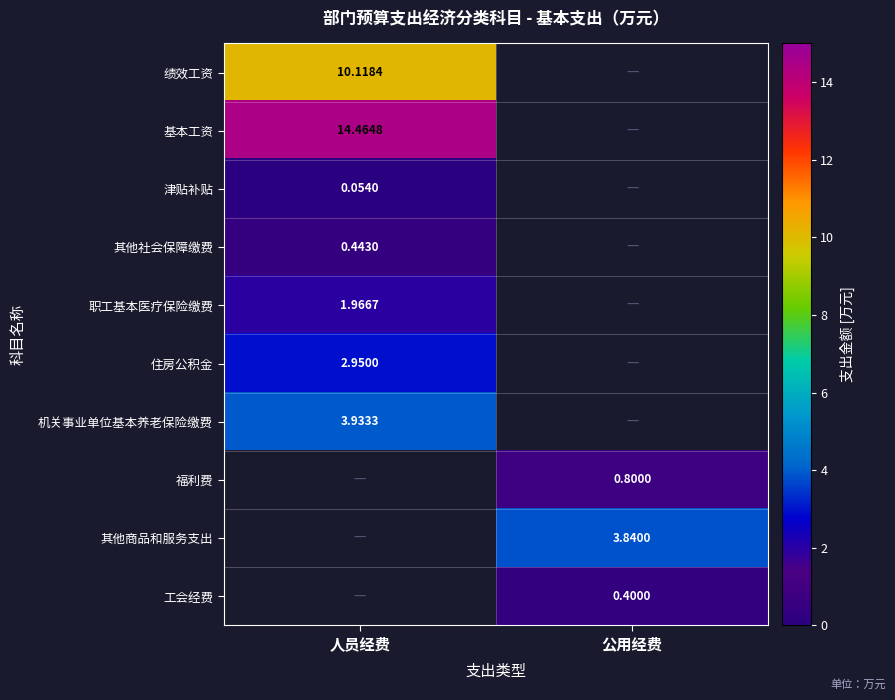

Which category has the highest value across all series?

人员经费